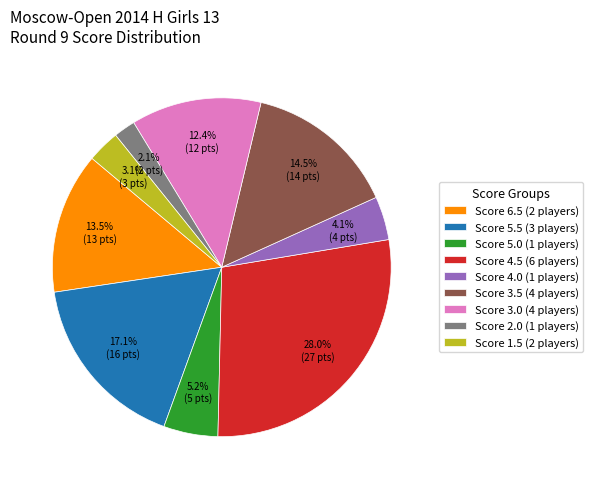

What is the ratio of the value at Score 1.5 (2 players) to the value at Score 4.0 (1 players)?

0.8